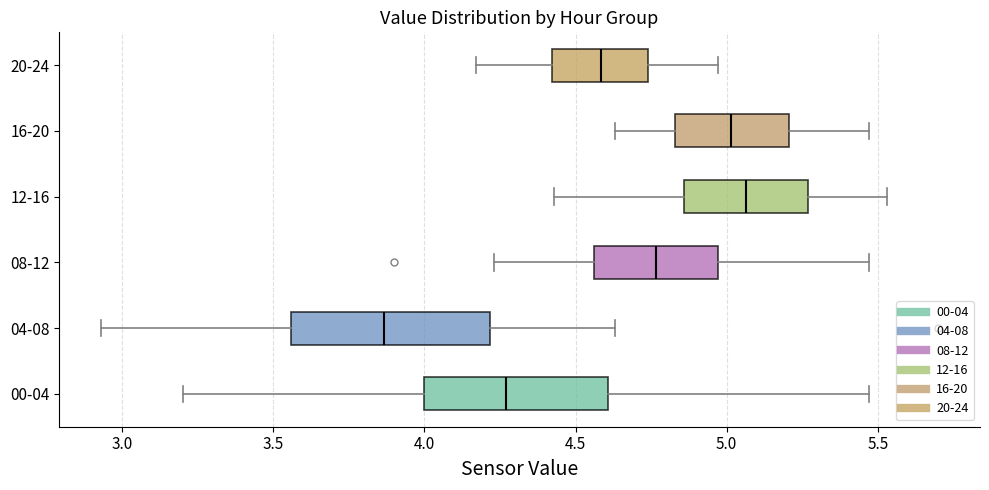

Where is the left edge of the box for 12-16 on the x-axis? The values are not printed on the chart, so give them approximately, as read against the axis.

4.85